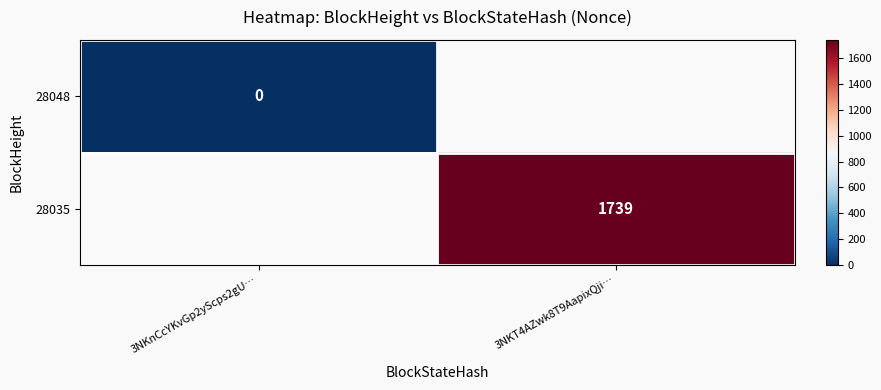

The 28035 series shows 1162 at 3NKT4AZwk8T9AapixQji…. True or false?

False